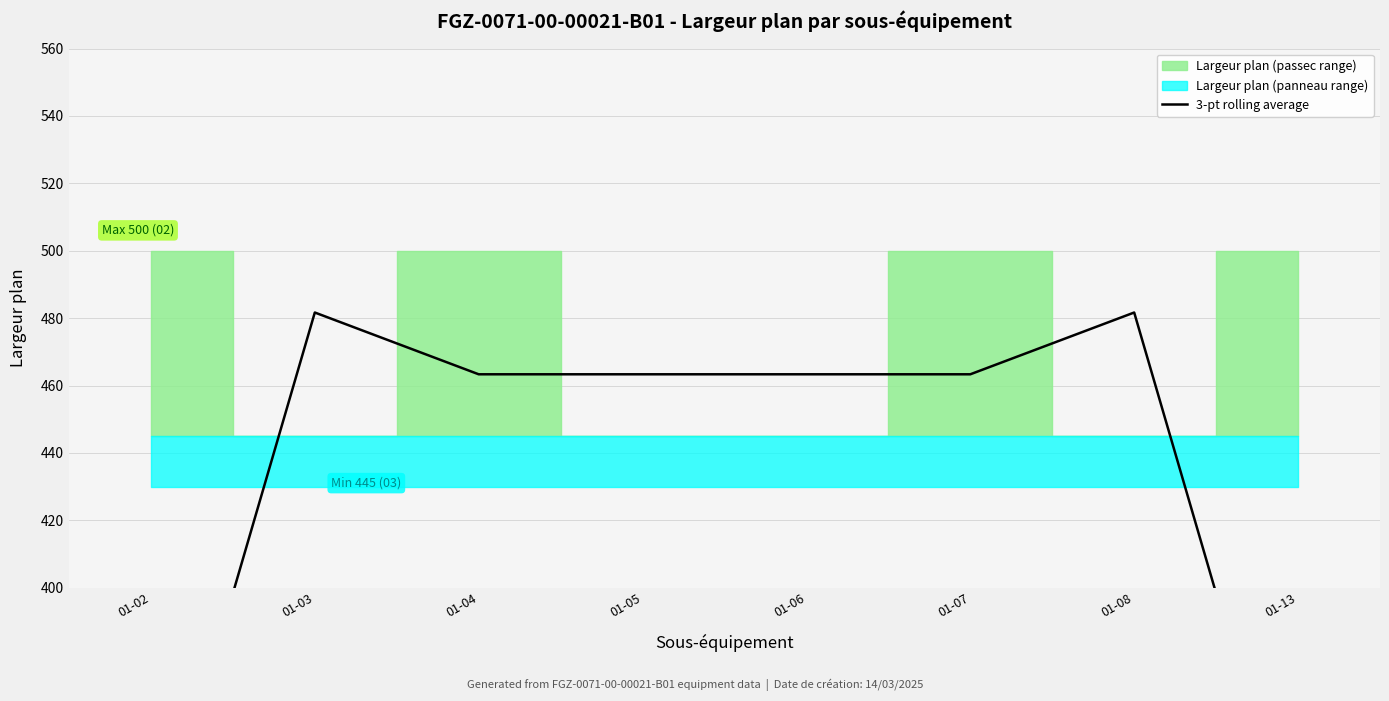

Reading right to left, transcribe all the data shown in this chart.

01-13=315.0	01-08=481.7	01-07=463.3	01-06=463.3	01-05=463.3	01-04=463.3	01-03=481.7	01-02=315.0